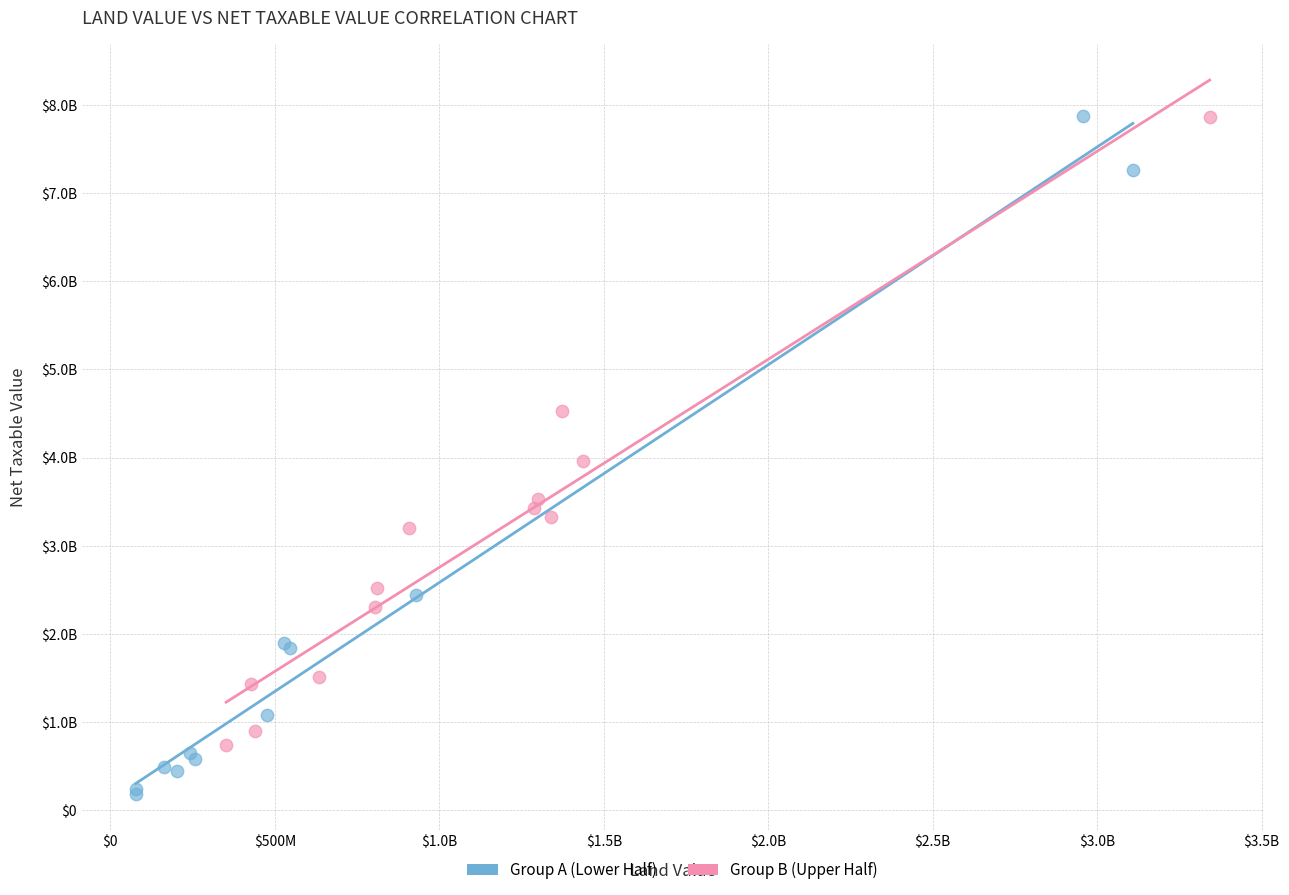

Which series contains the lowest Y value?

Group A (Lower Half)